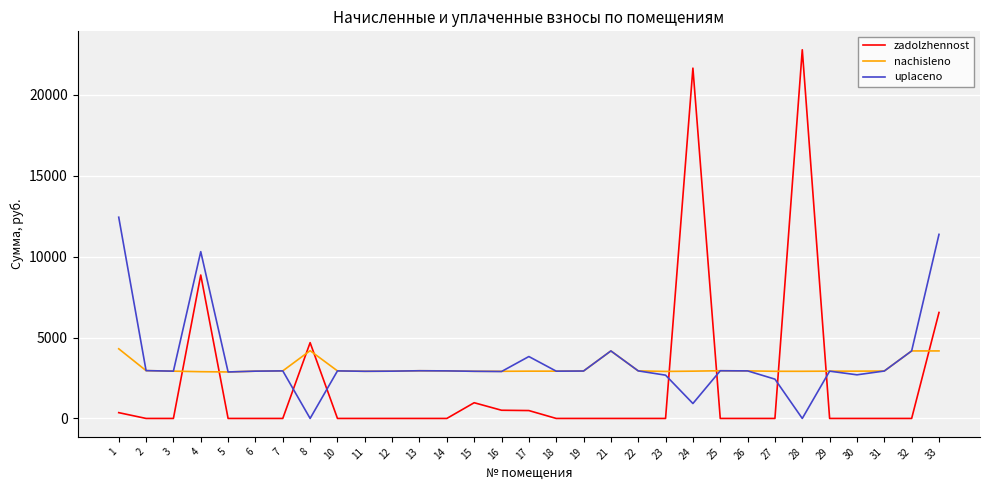

What is the total value across all series at 5?

5746.3